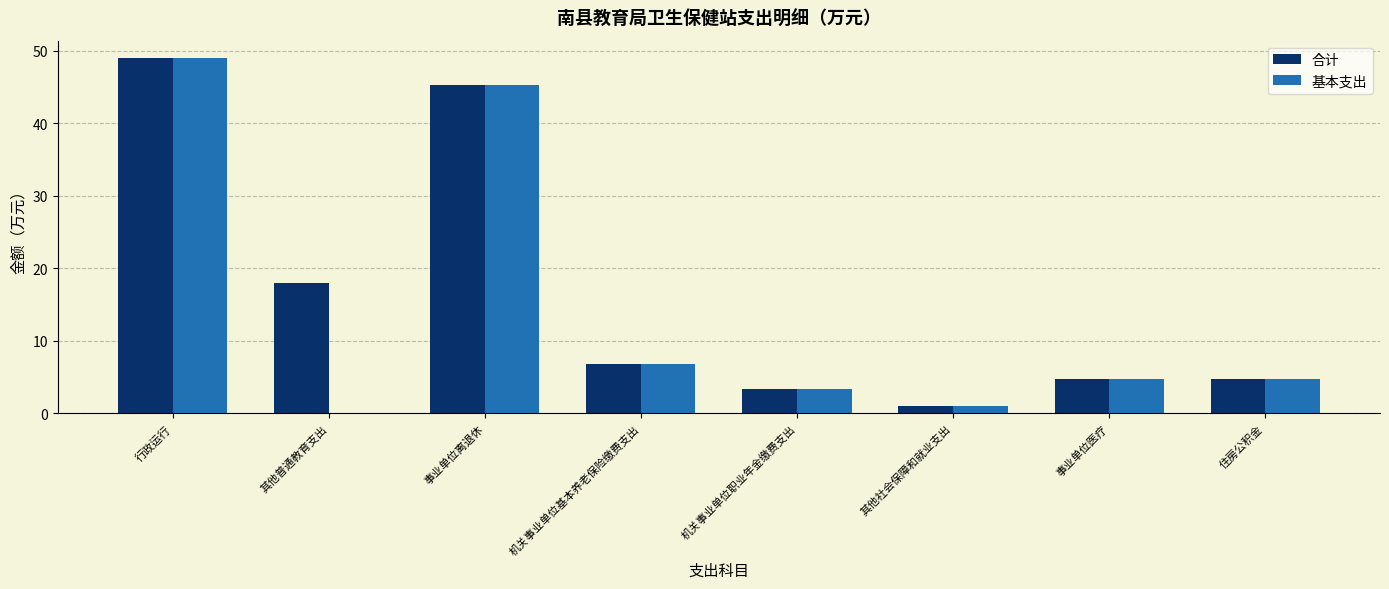

Between 其他普通教育支出 and 其他社会保障和就业支出, which series saw the biggest shift?

合计